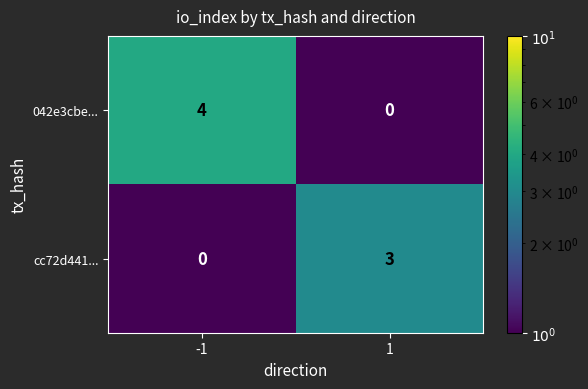

Read the 042e3cbe... value at -1.

4